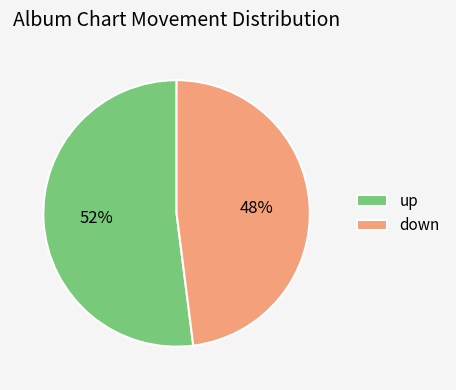

Is the sum of up and down greater than half?

Yes